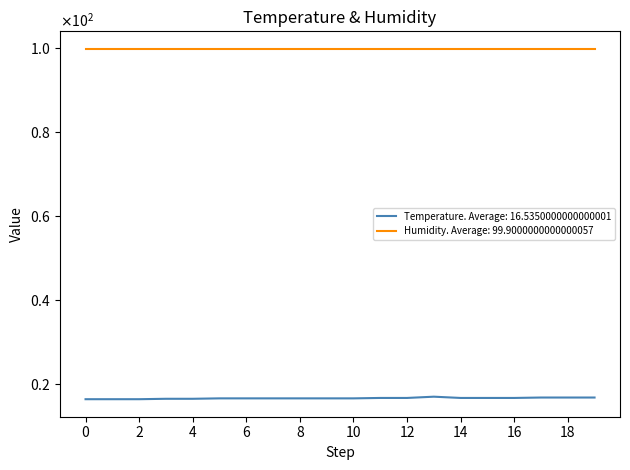

What are all the series names shown in the legend?

Temperature. Average: 16.5350000000000001, Humidity. Average: 99.9000000000000057